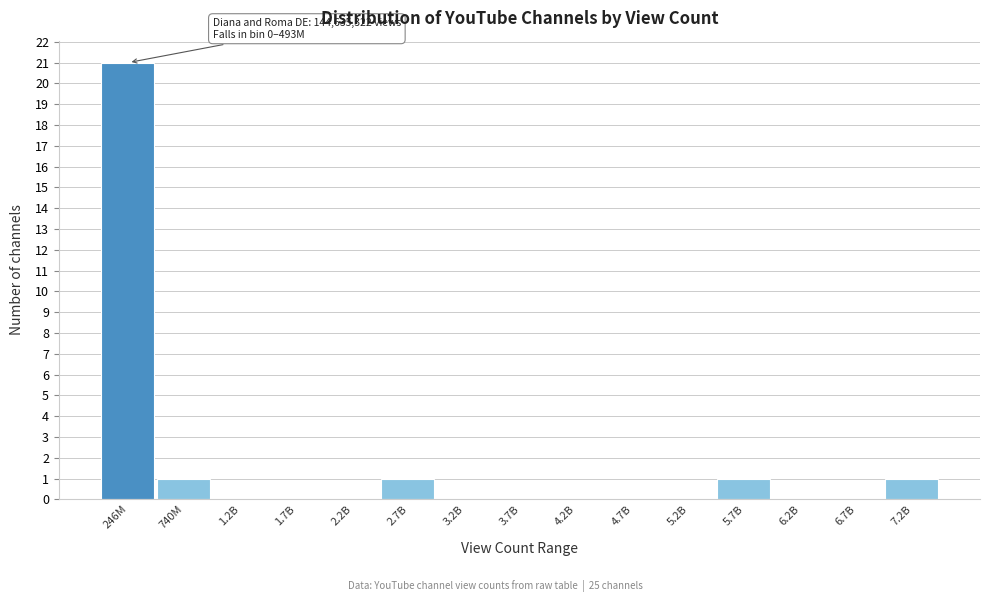

Reading left to right, transcribe all the data shown in this chart.

246M=21	740M=1	1.2B=0	1.7B=0	2.2B=0	2.7B=1	3.2B=0	3.7B=0	4.2B=0	4.7B=0	5.2B=0	5.7B=1	6.2B=0	6.7B=0	7.2B=1